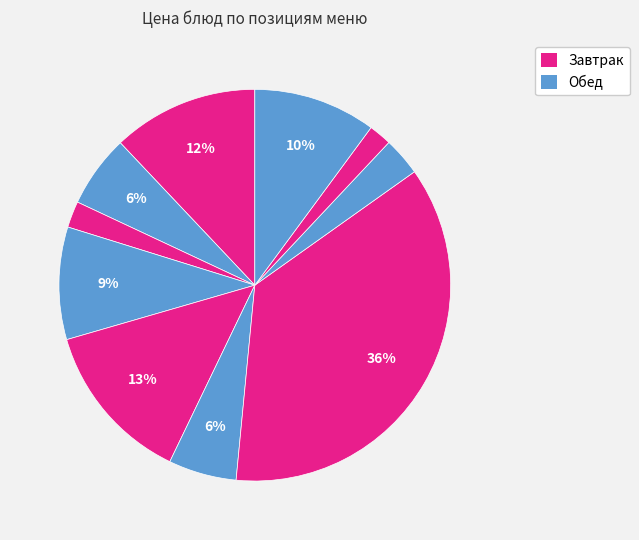

Count the number of slices in the pie.

10